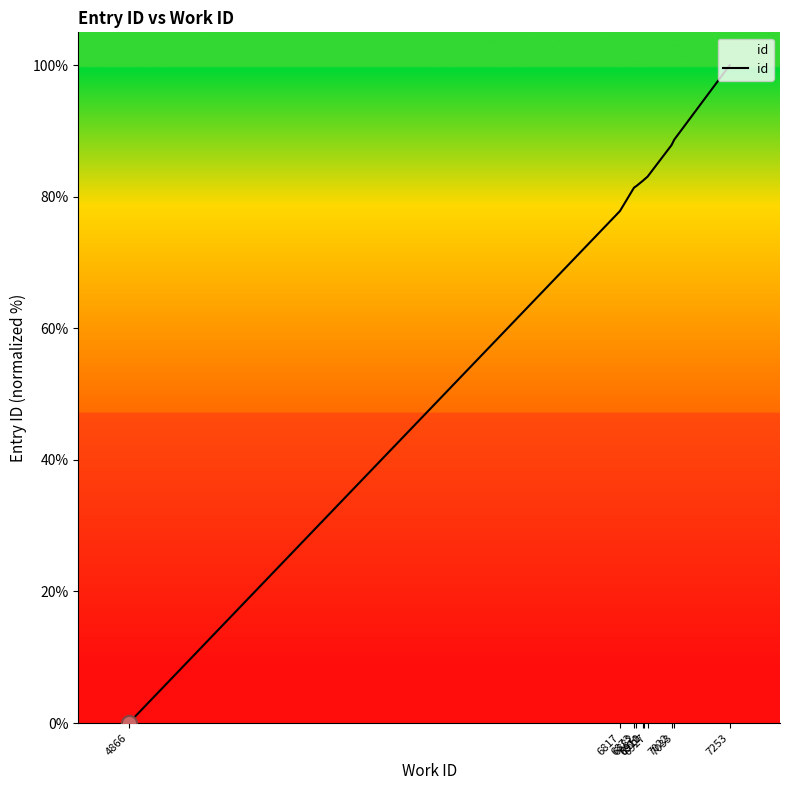

What is the change in value from 6882 to 7022?

+6.2